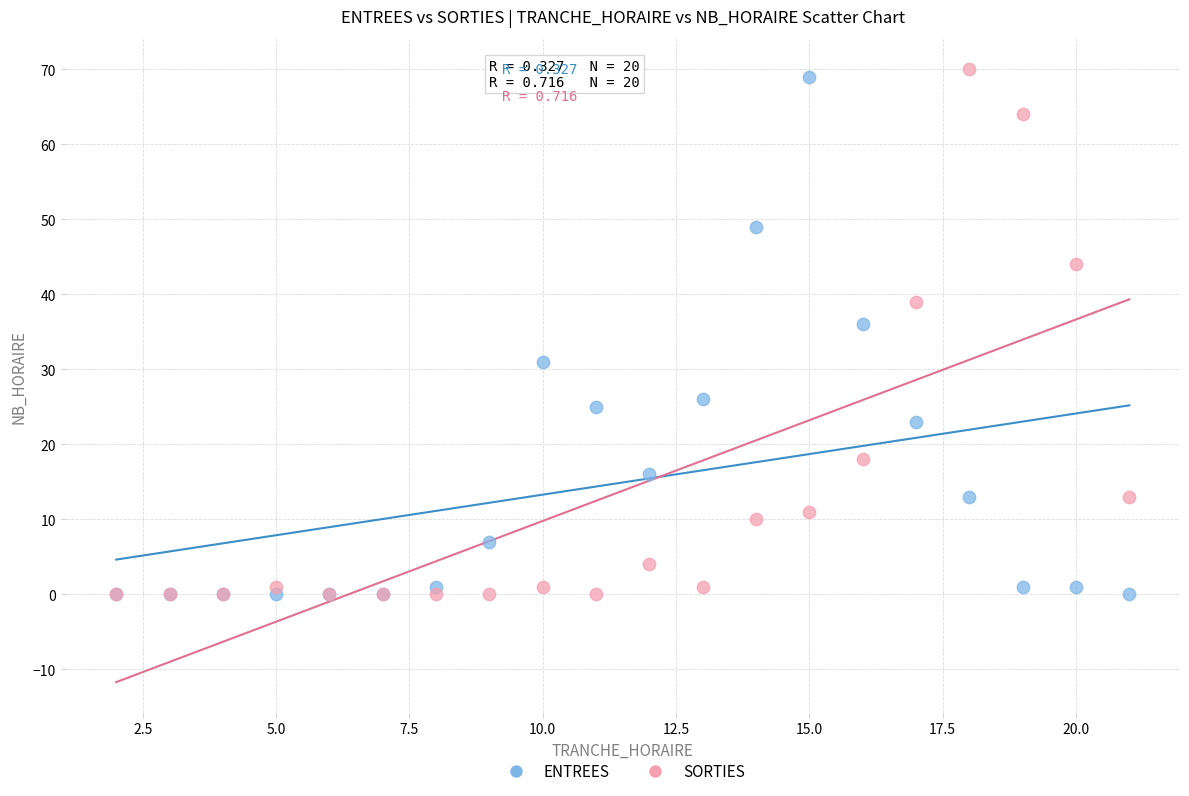

What are all the series names shown in the legend?

ENTREES, SORTIES